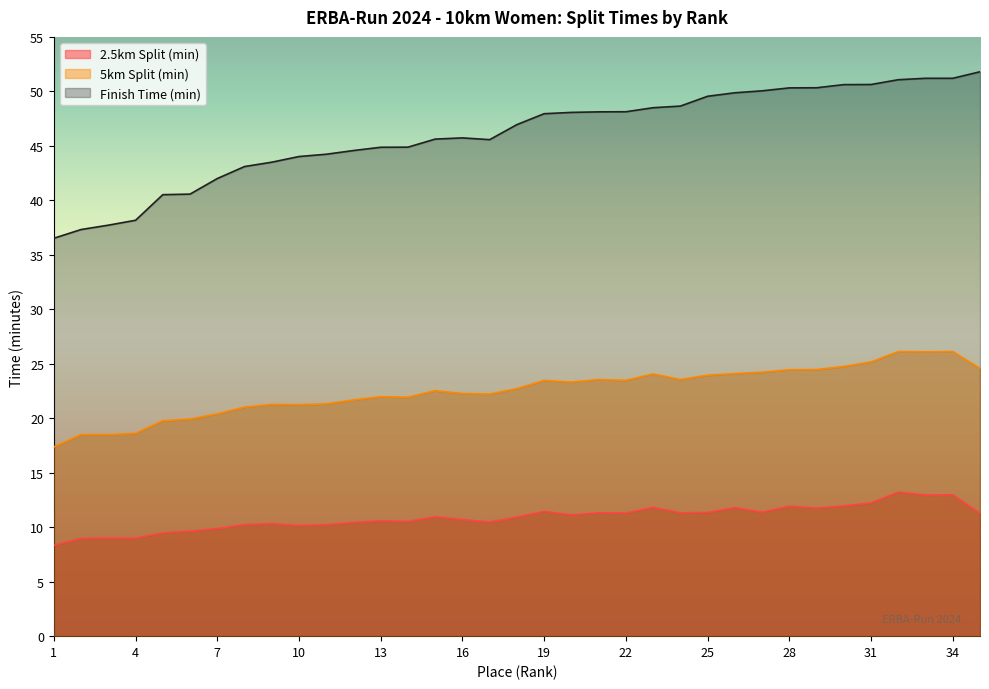

At which label is 2.5km Split (min) closest to 10?

7